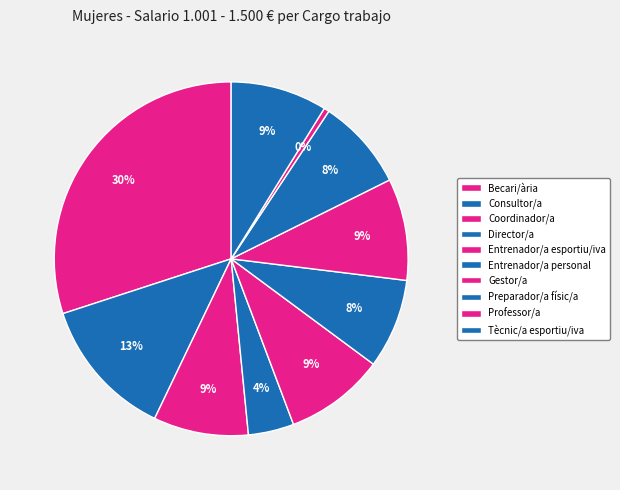

What percentage is the Entrenador/a personal slice, to the nearest percent?

8%